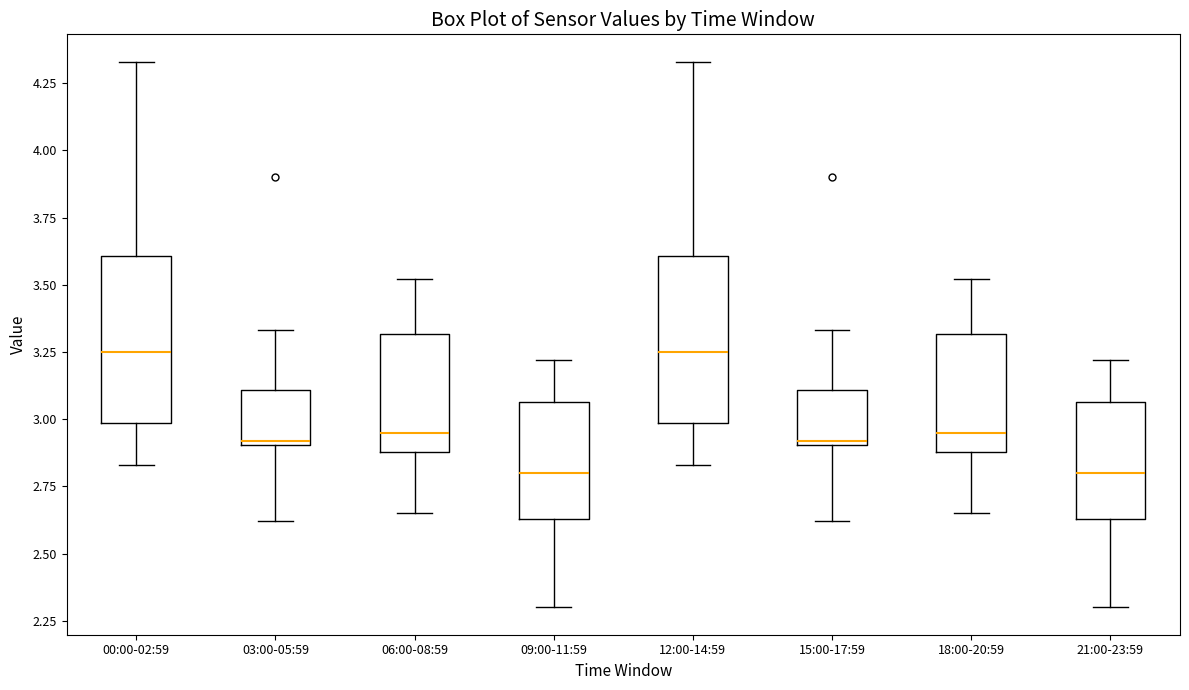

Reading left to right, read every box against the y-axis: the position of its median line, the range the box covers, and the ends of its whiskers. The values are not printed on the chart, so give them approximately, as read against the axis.

00:00-02:59: median 3.25, box 3.00 to 3.60, whiskers 2.85 to 4.35
03:00-05:59: median 2.90 (just above the box's lower edge), box 2.90 to 3.10, whiskers 2.60 to 3.35
06:00-08:59: median 2.95, box 2.90 to 3.30, whiskers 2.65 to 3.50
09:00-11:59: median 2.80, box 2.65 to 3.05, whiskers 2.30 to 3.20
12:00-14:59: median 3.25, box 3.00 to 3.60, whiskers 2.85 to 4.35
15:00-17:59: median 2.90 (just above the box's lower edge), box 2.90 to 3.10, whiskers 2.60 to 3.35
18:00-20:59: median 2.95, box 2.90 to 3.30, whiskers 2.65 to 3.50
21:00-23:59: median 2.80, box 2.65 to 3.05, whiskers 2.30 to 3.20